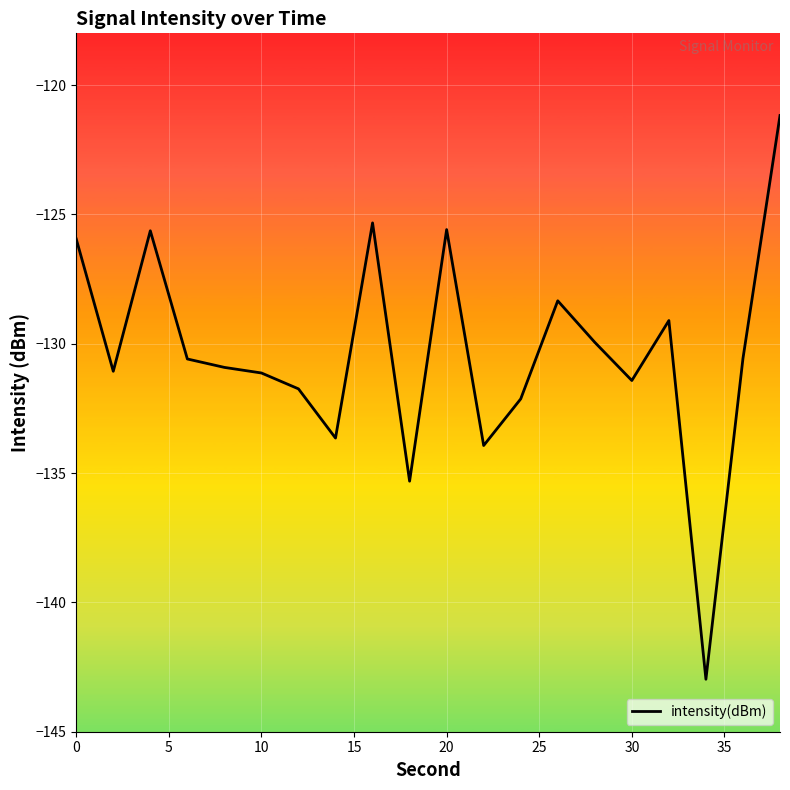

What is the difference between the maximum and minimum values?

21.8